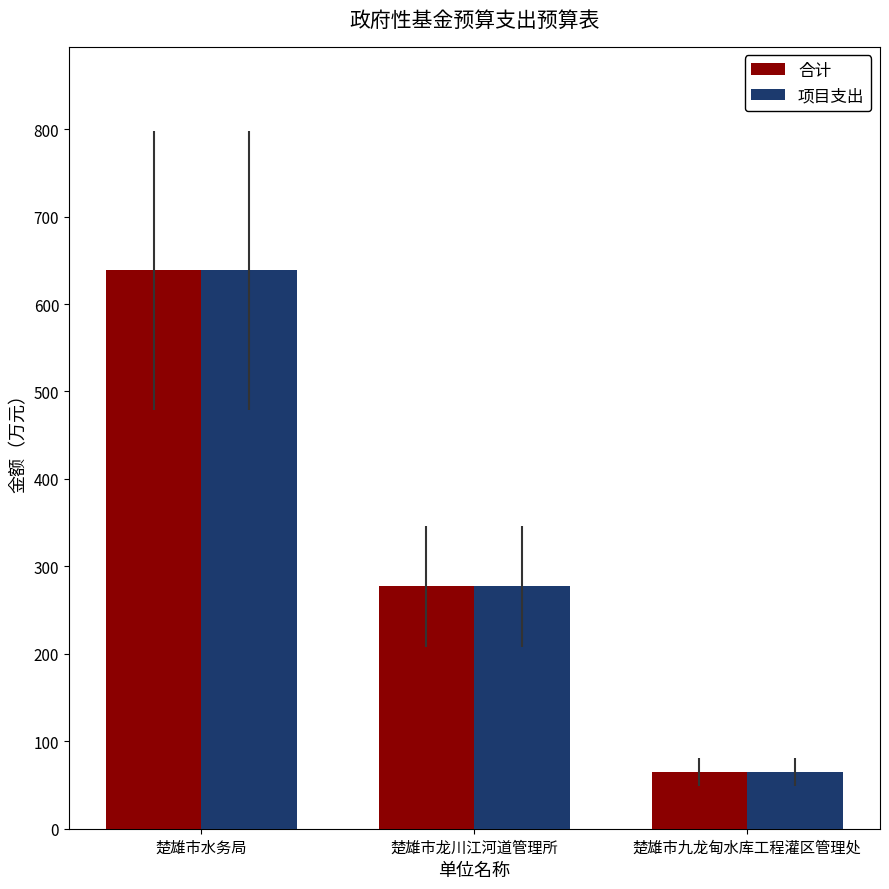

At which category is the sum across all series the highest?

楚雄市水务局